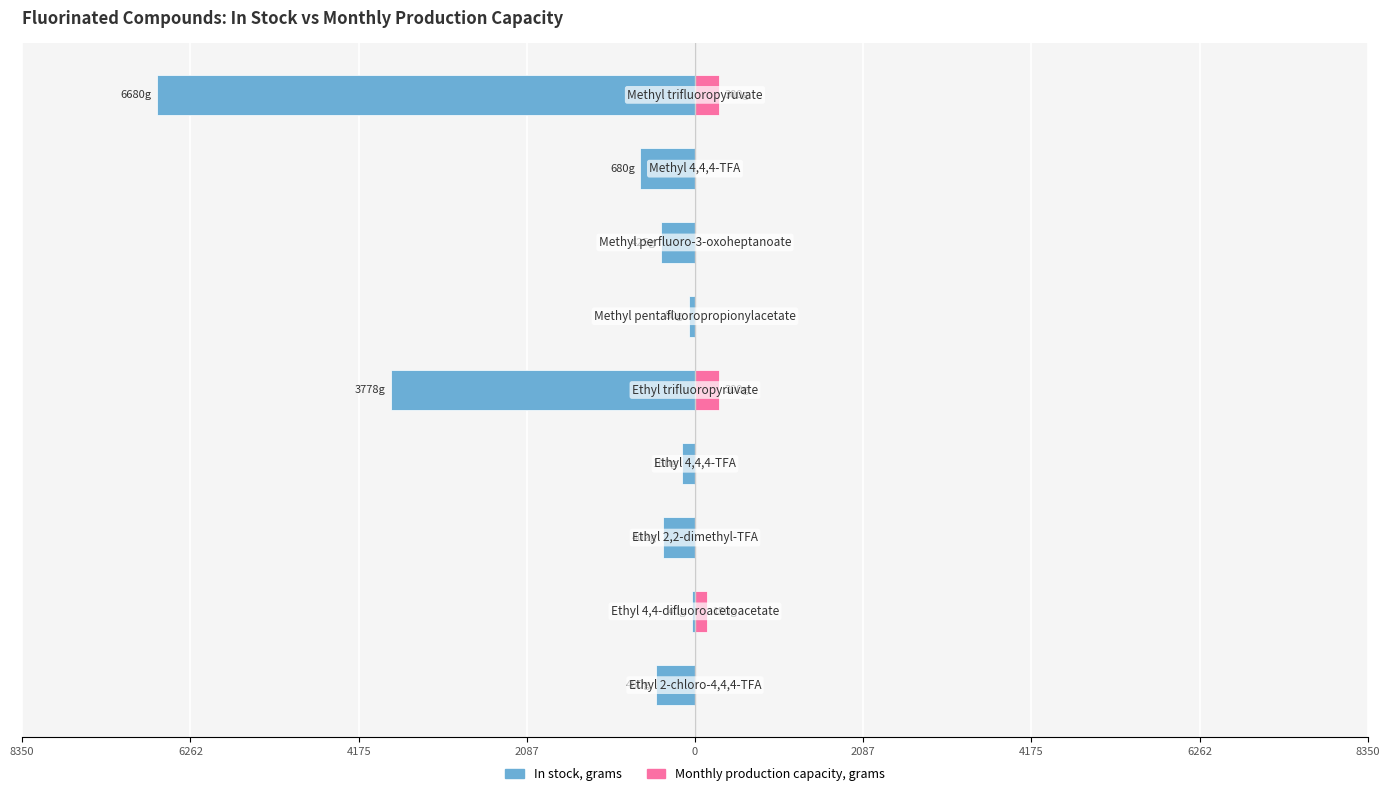

Rank the series at 4175 from highest to lowest value.

Monthly production capacity, grams, In stock, grams